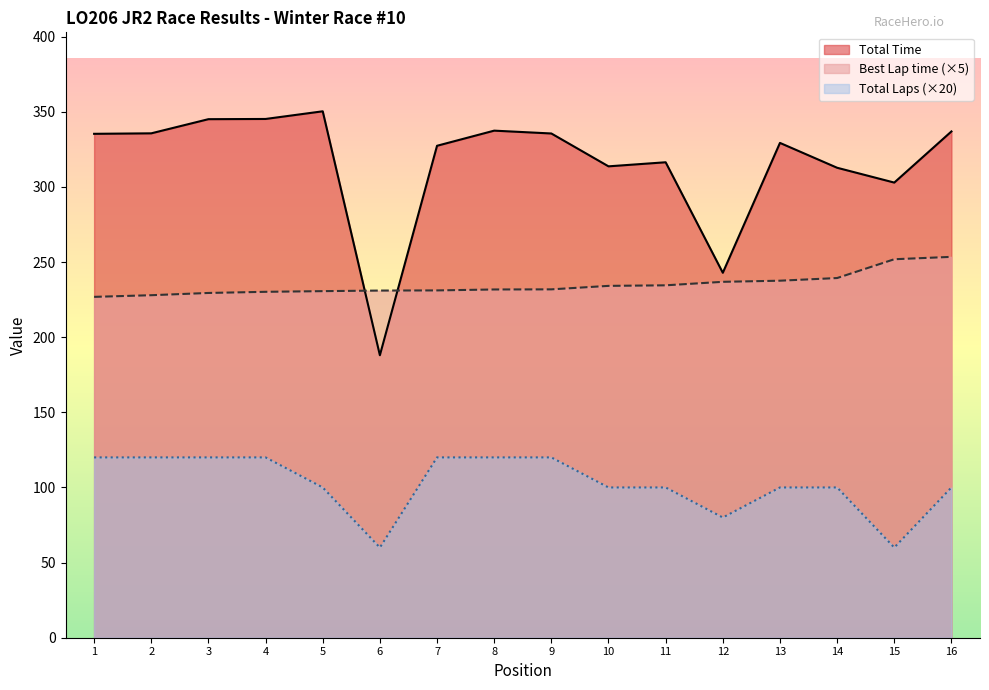

Which series has the largest total across all categories?

Total Time